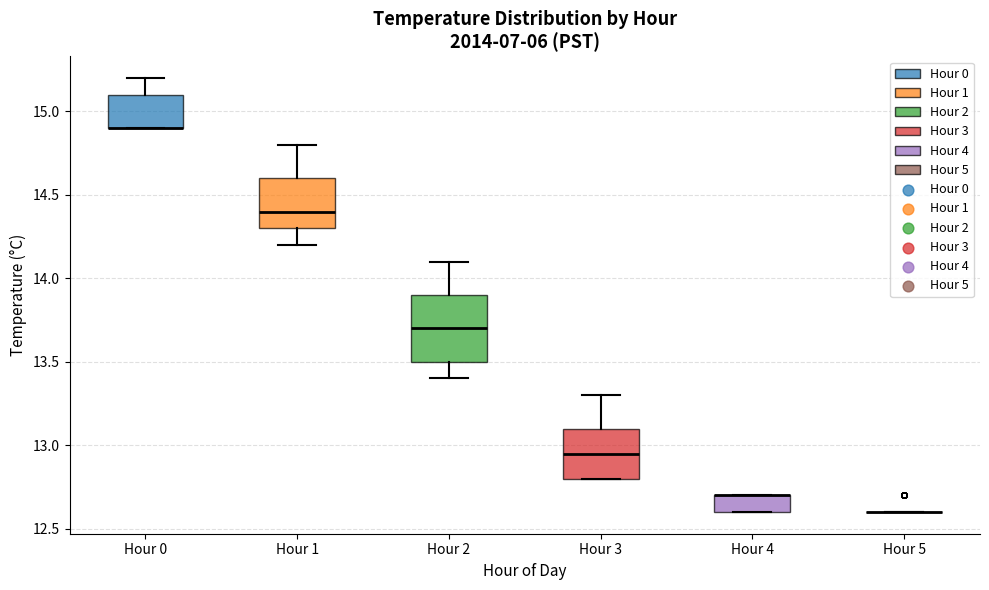

Reading left to right, transcribe this box plot: for each box, give where its median line is, the range the box spans, and where its two whiskers end, as read against the y-axis. The values are not printed on the chart, so give them approximately, as read against the axis.

Hour 0: median 14.90 (drawn on the box's lower edge), box 14.90 to 15.10, whiskers 14.90 to 15.20
Hour 1: median 14.40, box 14.30 to 14.60, whiskers 14.20 to 14.80
Hour 2: median 13.70, box 13.50 to 13.90, whiskers 13.40 to 14.10
Hour 3: median 12.95, box 12.80 to 13.10, whiskers 12.80 to 13.30
Hour 4: median 12.70 (drawn on the box's upper edge), box 12.60 to 12.70, whiskers 12.60 to 12.70
Hour 5: box collapsed to a line at 12.60, whiskers 12.60 to 12.60